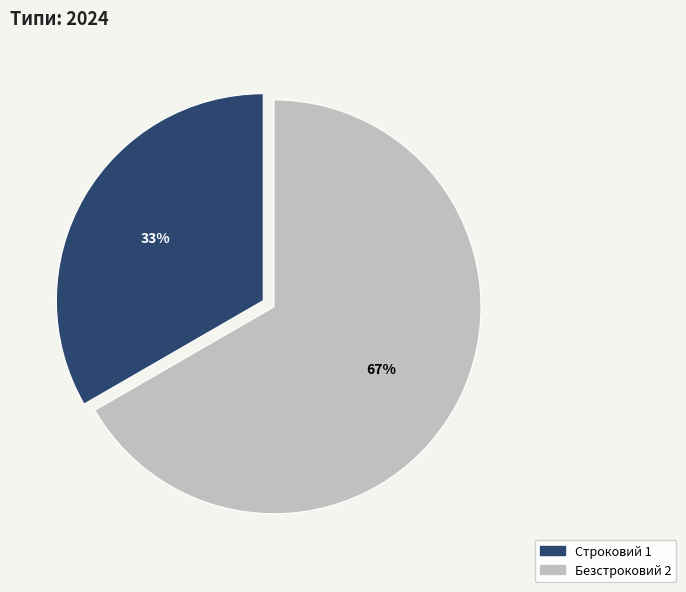

Does any single category account for the majority?

Yes